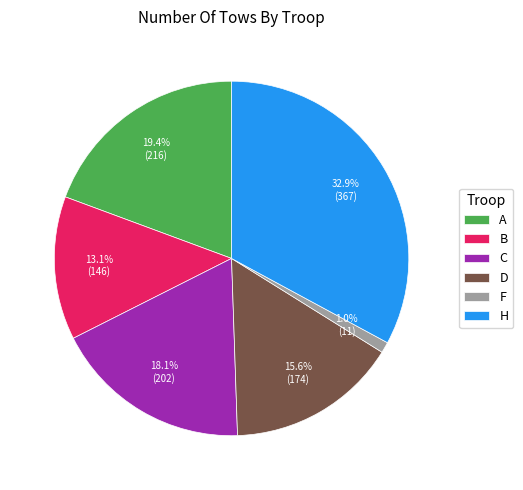

Which category has the smallest portion of the pie?

F